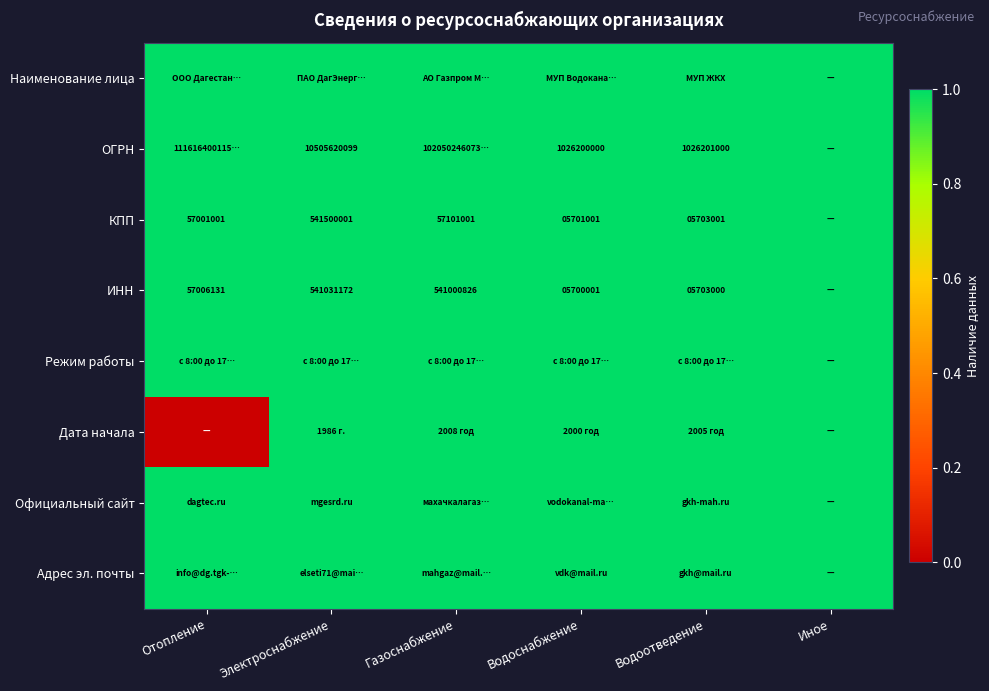

True or false: ОГРН has a value of 1026200000 at Водоснабжение.

True